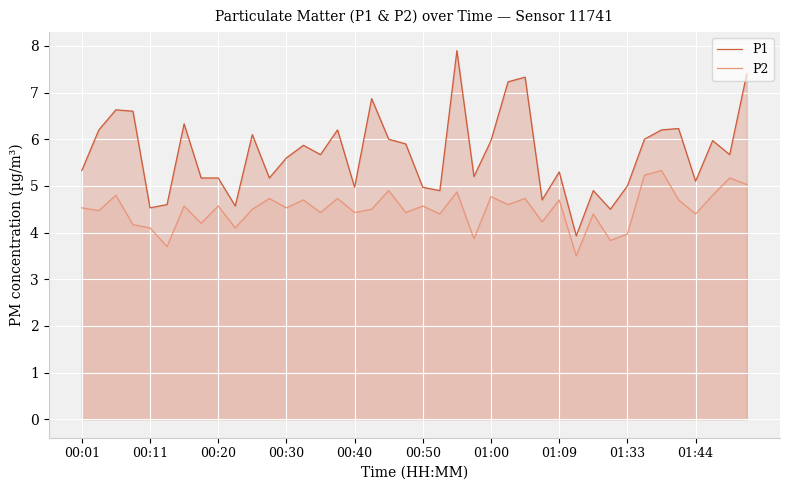

The P2 series shows 5.2 at 38. True or false?

True